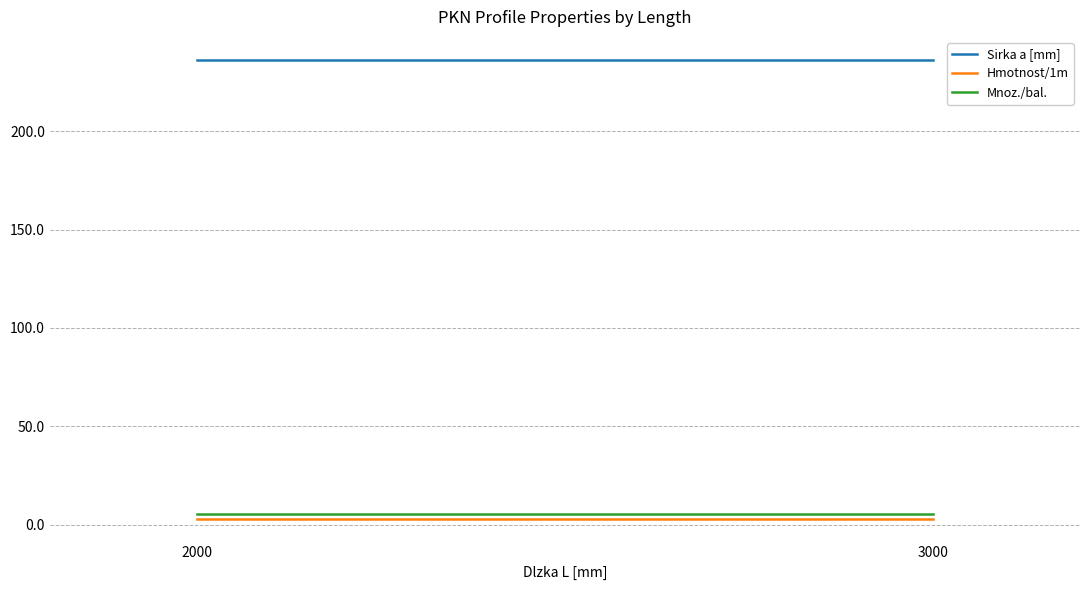

What is the average value of the Hmotnost/1m series?

3.2